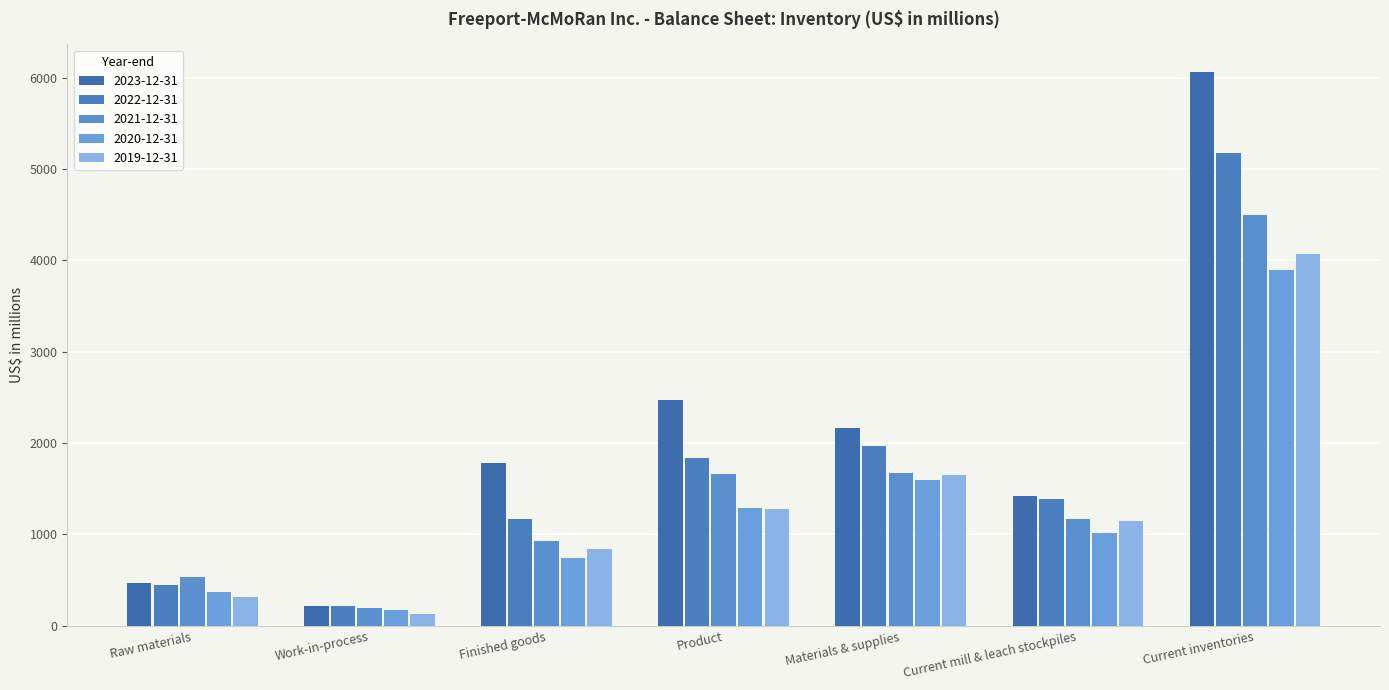

True or false: 2020-12-31 has a value of 188 at Raw materials.

False